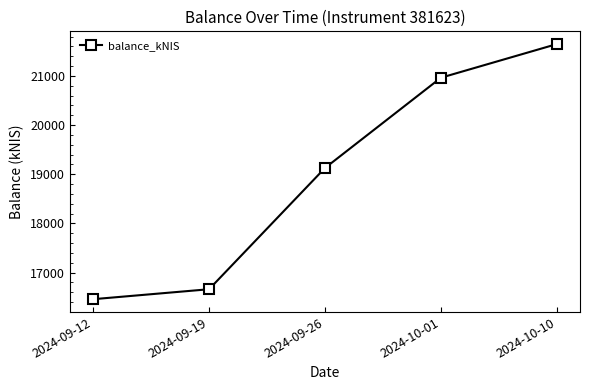

List the labels in order of value, largest first.

2024-10-10, 2024-10-01, 2024-09-26, 2024-09-19, 2024-09-12